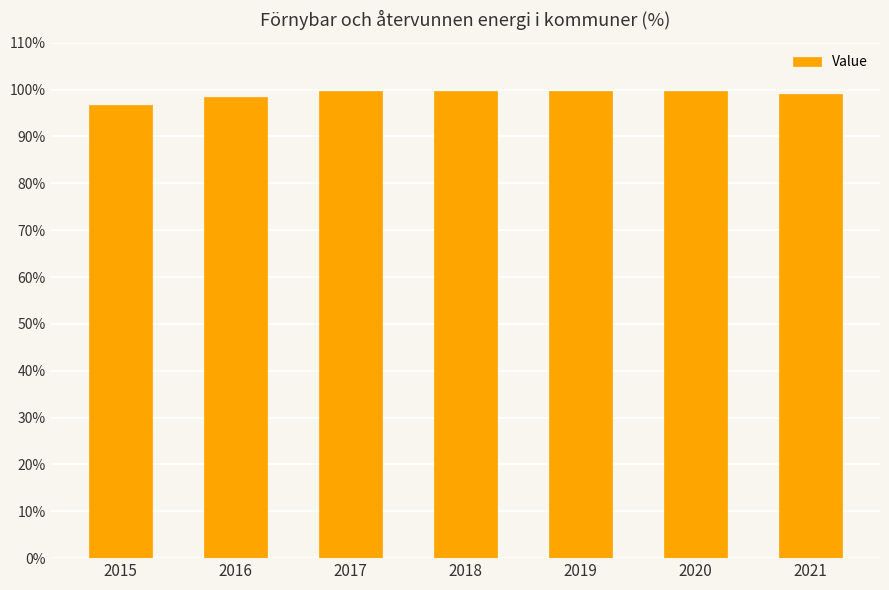

What is the average value?

99.0